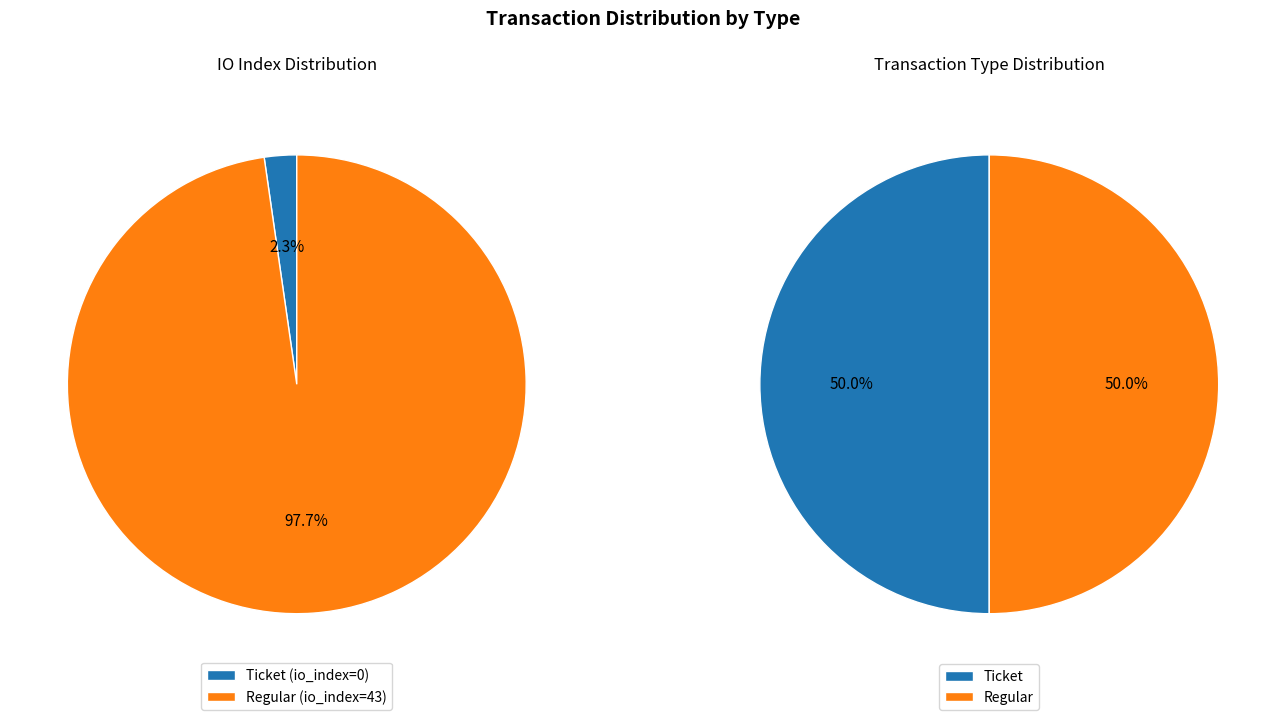

Rank the categories by value from lowest to highest.

Ticket (io_index=0), Regular (io_index=43)